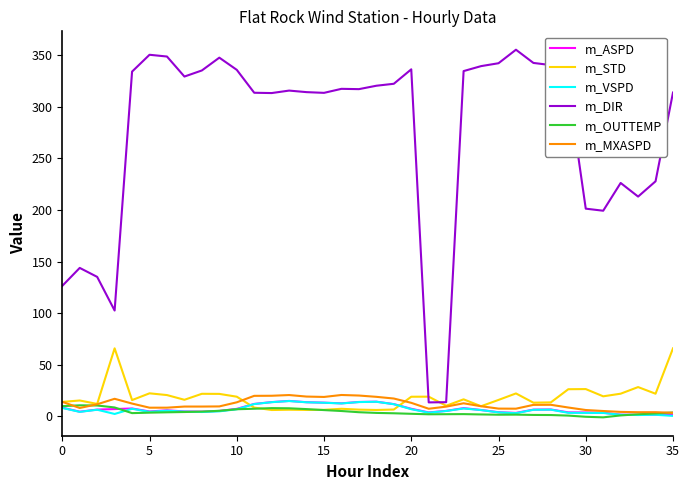

True or false: m_ASPD and m_DIR cross at least once.

False